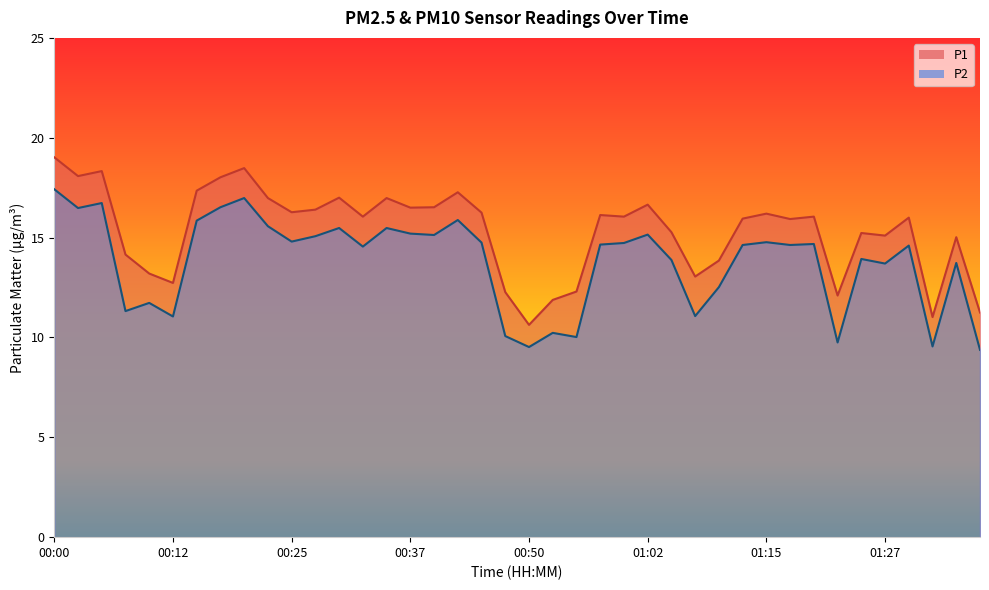

What is the average value of the P1 series?

15.3